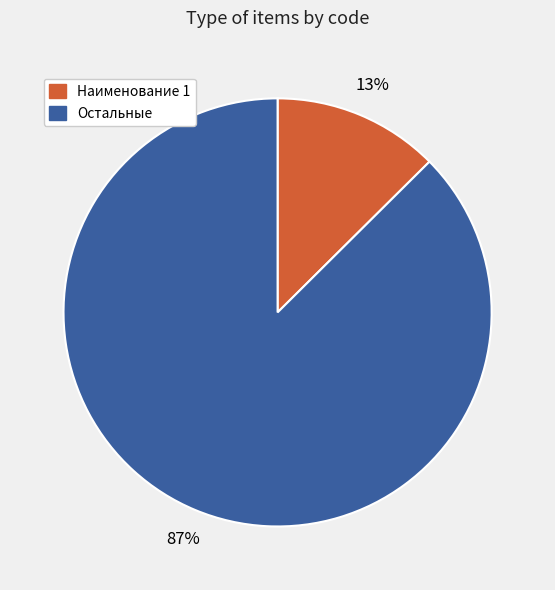

To the nearest percent, what is the average slice percentage?

50%